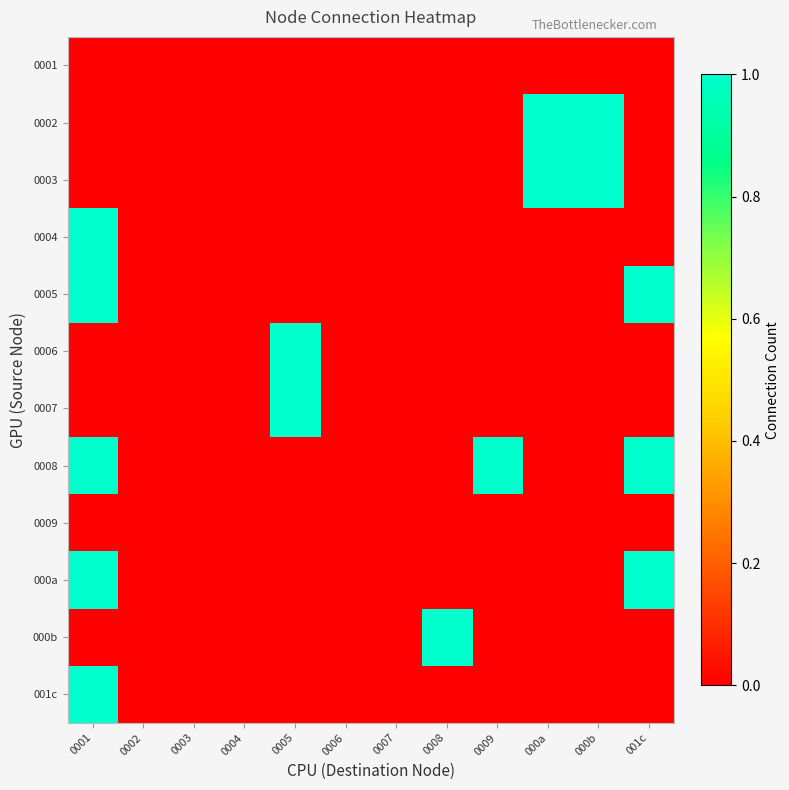

Reading left to right, list all the values displayed in this chart.

0001: 0001=0	0002=0	0003=0	0004=0	0005=0	0006=0	0007=0	0008=0	0009=0	000a=0	000b=0	001c=0
0002: 0001=0	0002=0	0003=0	0004=0	0005=0	0006=0	0007=0	0008=0	0009=0	000a=1	000b=1	001c=0
0003: 0001=0	0002=0	0003=0	0004=0	0005=0	0006=0	0007=0	0008=0	0009=0	000a=1	000b=1	001c=0
0004: 0001=1	0002=0	0003=0	0004=0	0005=0	0006=0	0007=0	0008=0	0009=0	000a=0	000b=0	001c=0
0005: 0001=1	0002=0	0003=0	0004=0	0005=0	0006=0	0007=0	0008=0	0009=0	000a=0	000b=0	001c=1
0006: 0001=0	0002=0	0003=0	0004=0	0005=1	0006=0	0007=0	0008=0	0009=0	000a=0	000b=0	001c=0
0007: 0001=0	0002=0	0003=0	0004=0	0005=1	0006=0	0007=0	0008=0	0009=0	000a=0	000b=0	001c=0
0008: 0001=1	0002=0	0003=0	0004=0	0005=0	0006=0	0007=0	0008=0	0009=1	000a=0	000b=0	001c=1
0009: 0001=0	0002=0	0003=0	0004=0	0005=0	0006=0	0007=0	0008=0	0009=0	000a=0	000b=0	001c=0
000a: 0001=1	0002=0	0003=0	0004=0	0005=0	0006=0	0007=0	0008=0	0009=0	000a=0	000b=0	001c=1
000b: 0001=0	0002=0	0003=0	0004=0	0005=0	0006=0	0007=0	0008=1	0009=0	000a=0	000b=0	001c=0
001c: 0001=1	0002=0	0003=0	0004=0	0005=0	0006=0	0007=0	0008=0	0009=0	000a=0	000b=0	001c=0